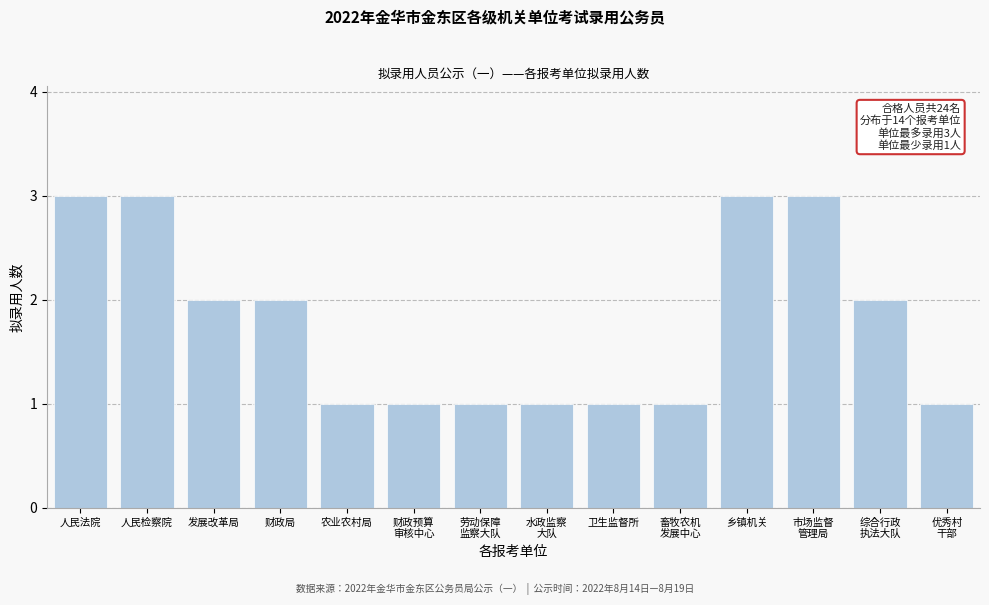

Reading left to right, list all the values displayed in this chart.

3	3	2	2	1	1	1	1	1	1	3	3	2	1